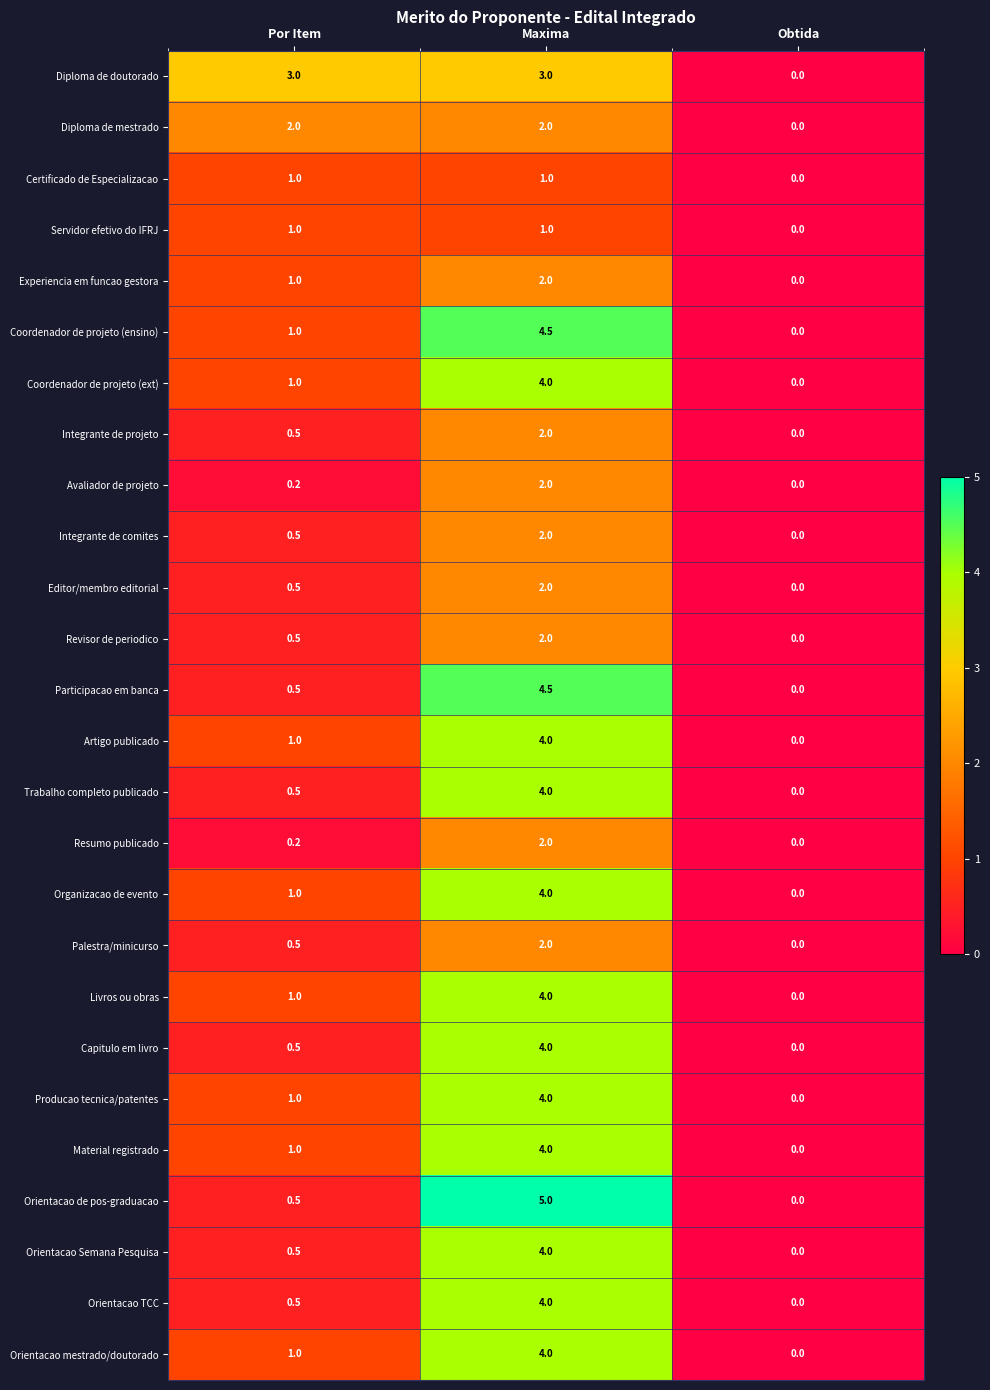

Between Maxima and Obtida, which series saw the biggest shift?

Orientacao de pos-graduacao